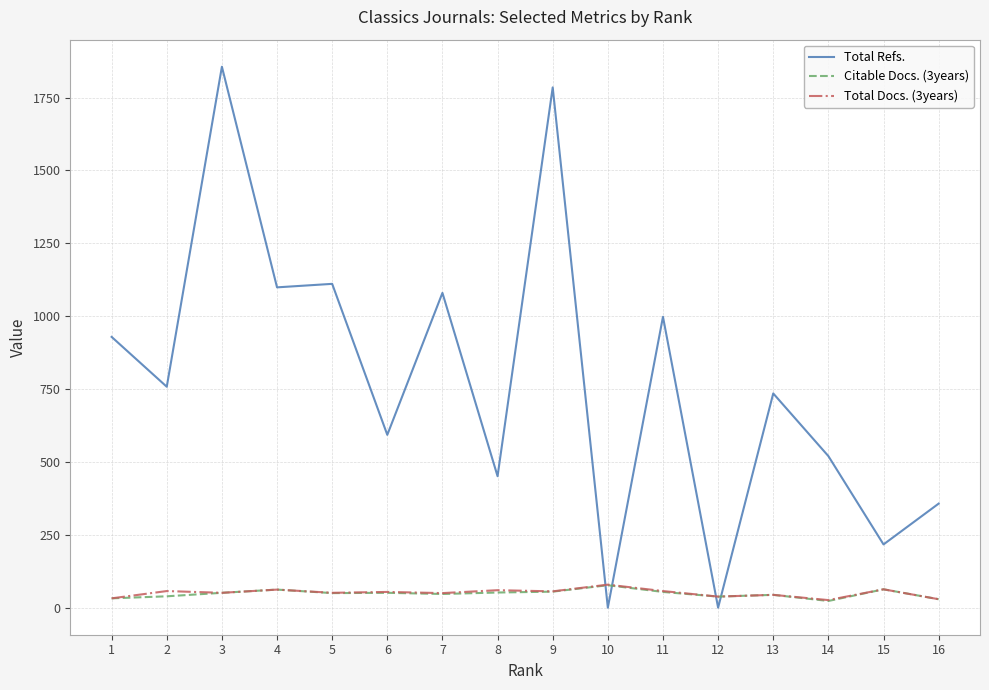

What is the difference between the maximum and second lowest values in the Total Docs. (3years) series?

50